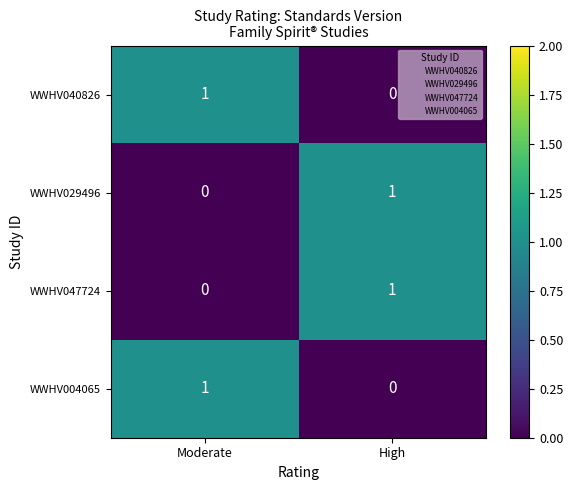

Which category has the lowest value in the WWHV029496 series?

Moderate